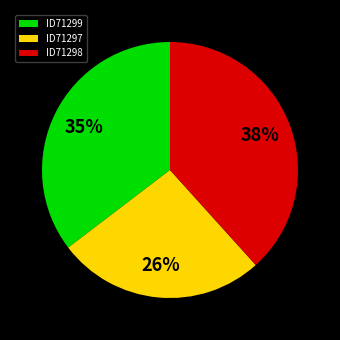

How many slices are in this pie chart?

3